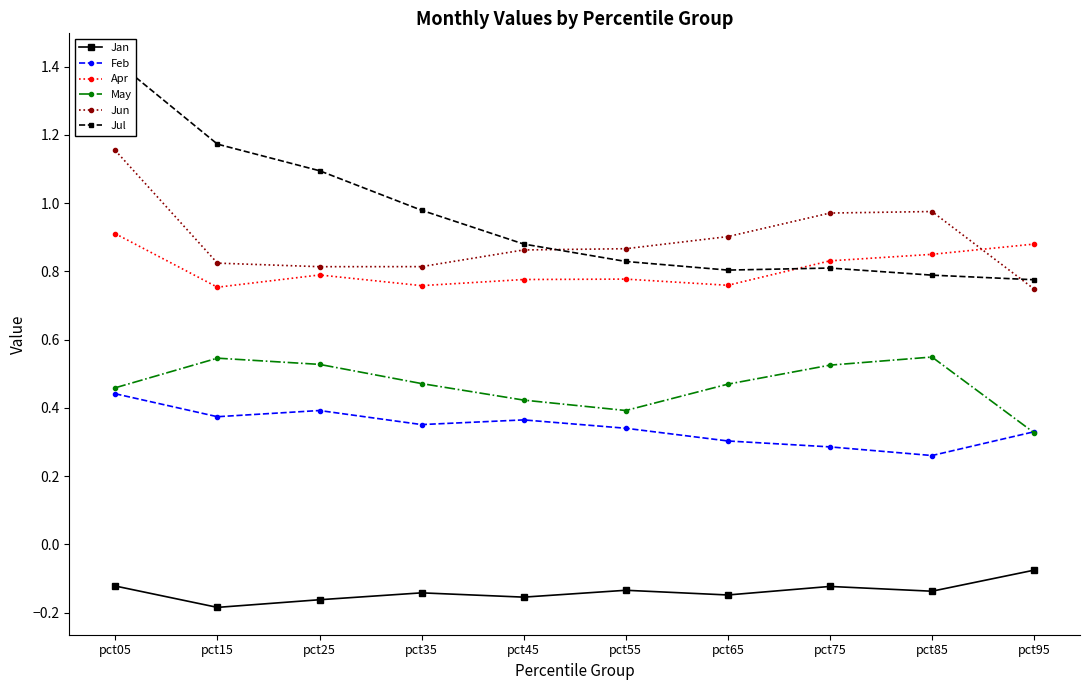

Reading left to right, extract all data points from this chart.

Jan: -0.1	-0.2	-0.2	-0.1	-0.2	-0.1	-0.1	-0.1	-0.1	-0.1
Feb: 0.4	0.4	0.4	0.4	0.4	0.3	0.3	0.3	0.3	0.3
Apr: 0.9	0.8	0.8	0.8	0.8	0.8	0.8	0.8	0.8	0.9
May: 0.5	0.5	0.5	0.5	0.4	0.4	0.5	0.5	0.5	0.3
Jun: 1.2	0.8	0.8	0.8	0.9	0.9	0.9	1.0	1.0	0.7
Jul: 1.4	1.2	1.1	1.0	0.9	0.8	0.8	0.8	0.8	0.8